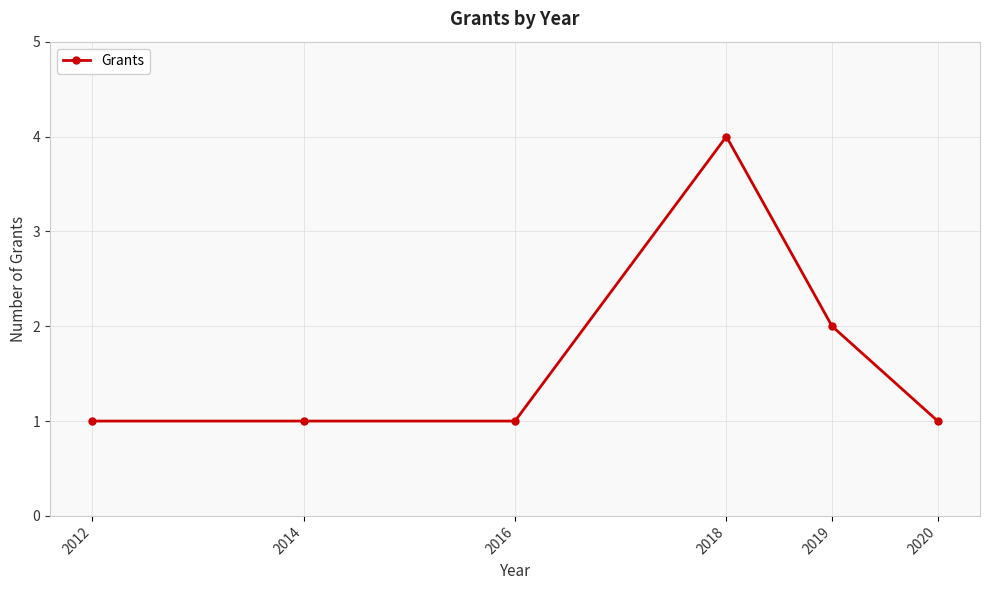

Reading left to right, list all the values displayed in this chart.

2012=1	2014=1	2016=1	2018=4	2019=2	2020=1